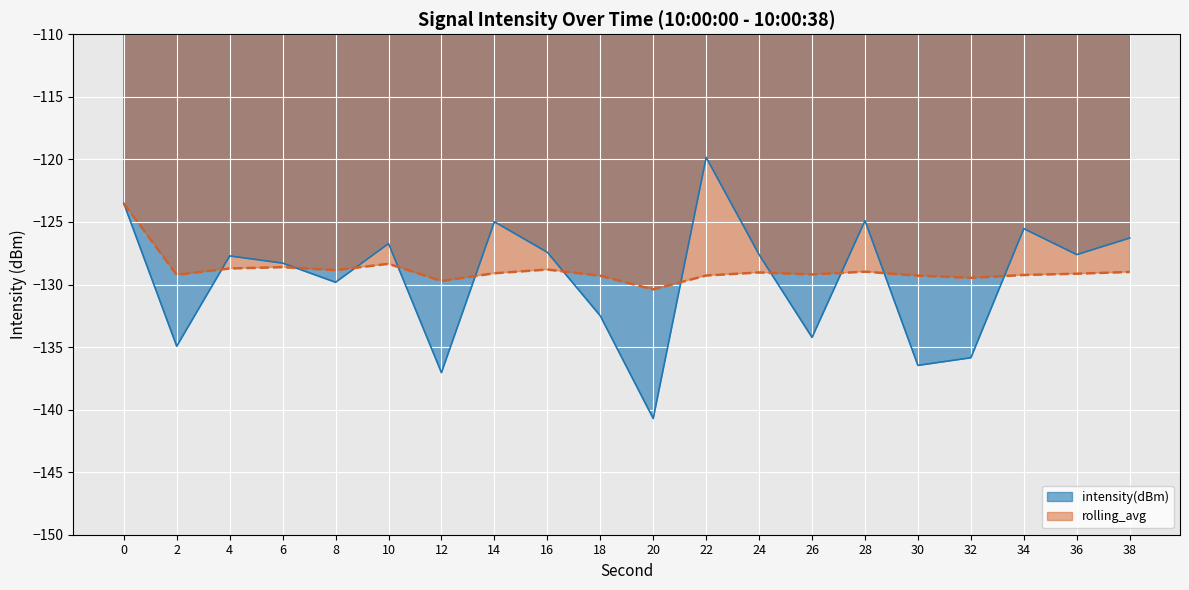

Between which two adjacent categories do rolling_avg and intensity(dBm) first intersect?

2 and 4